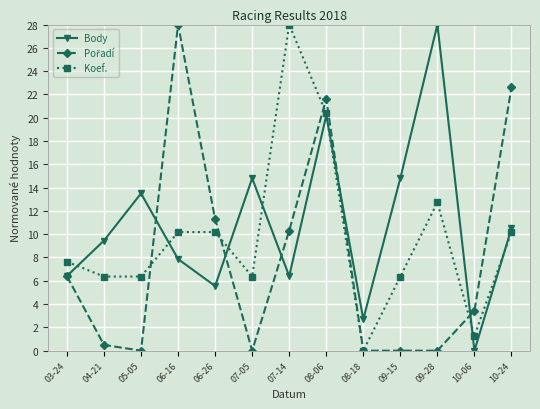

Does the chart display data point markers on the line(s)?

Yes